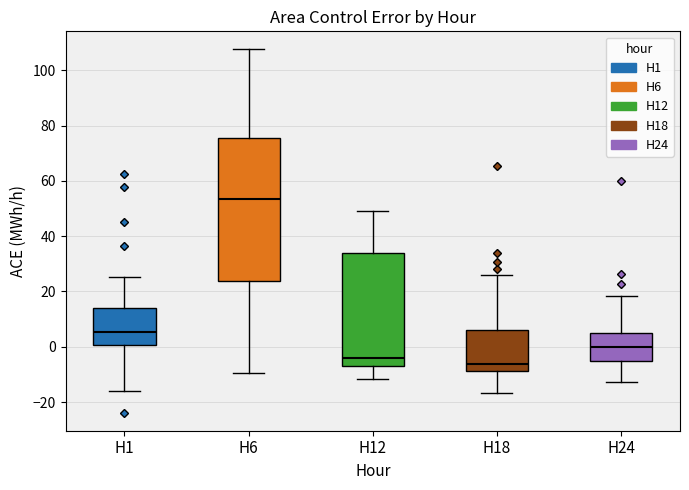

Reading left to right, read every box against the y-axis: the position of its median line, the range the box covers, and the ends of its whiskers. The values are not printed on the chart, so give them approximately, as read against the axis.

H1: median 6, box 0 to 14, whiskers -16 to 26
H6: median 54, box 24 to 76, whiskers -10 to 108
H12: median -4, box -8 to 34, whiskers -12 to 50
H18: median -6, box -8 to 6, whiskers -16 to 26
H24: median 0, box -6 to 4, whiskers -12 to 18